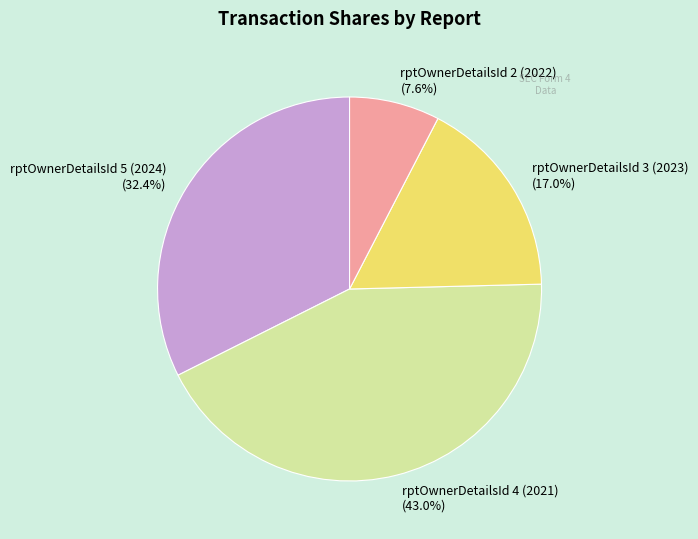

Which category has the smallest portion of the pie?

rptOwnerDetailsId 2 (2022)